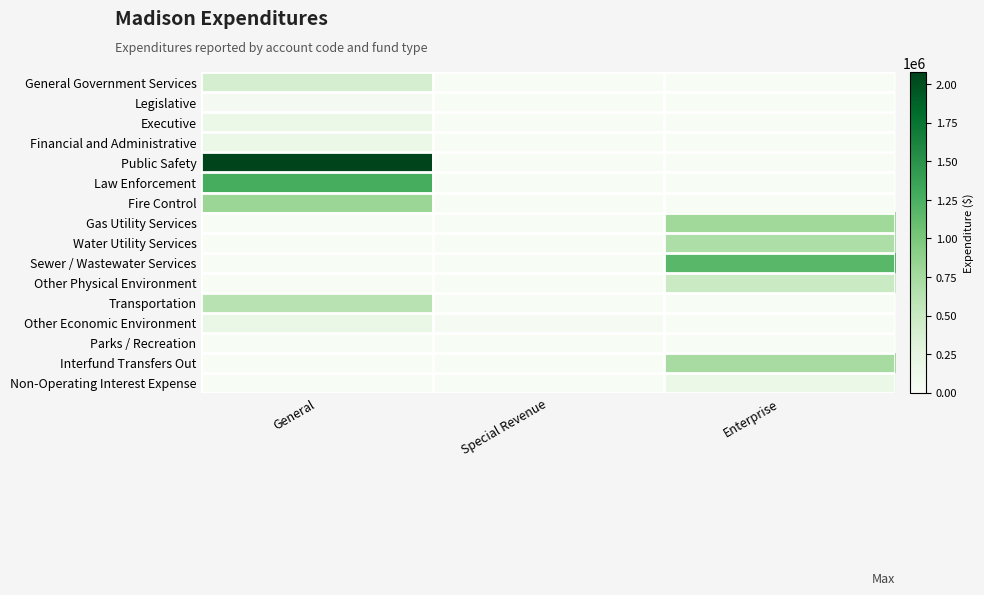

Which series has the largest total across all categories?

Public Safety